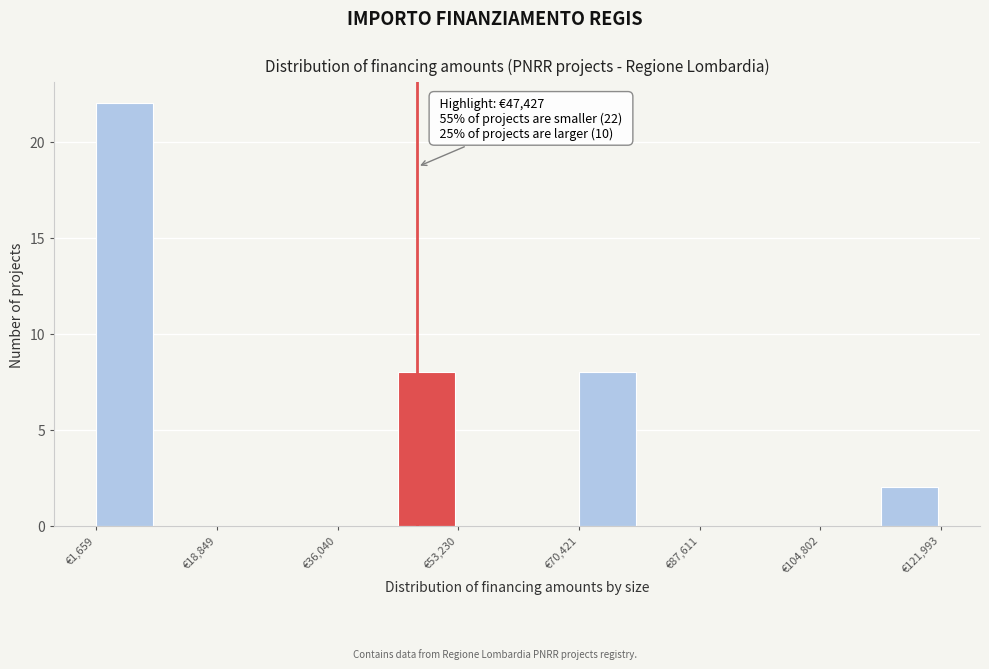

Over which range of the x-axis is the bar tallest?

2000 to 10000